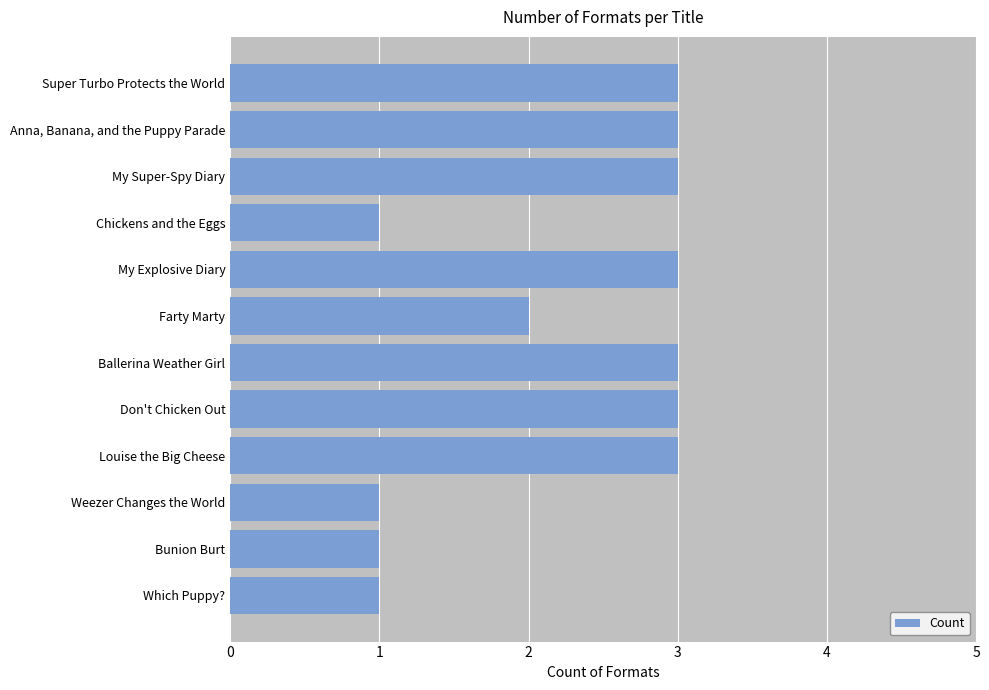

What is the sum of all values?

27